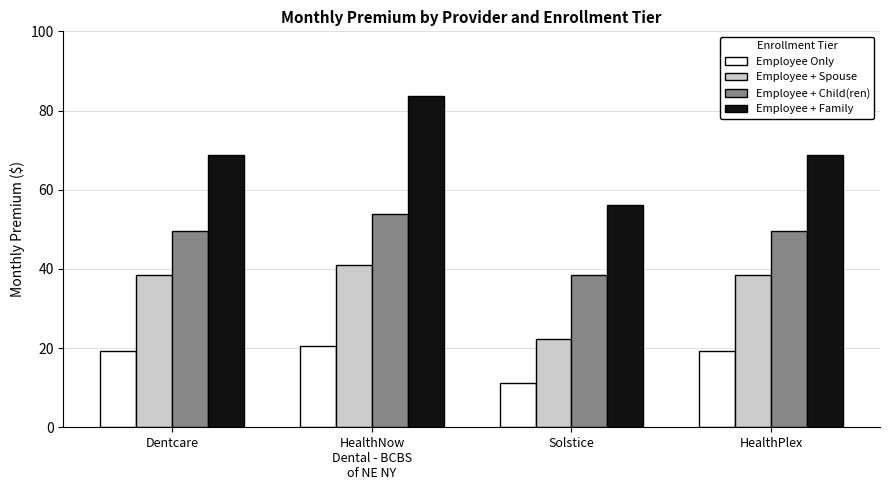

The value of Employee + Child(ren) at Solstice is 21.0. True or false?

False